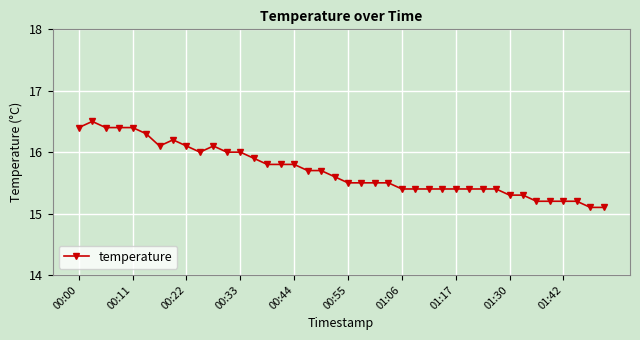

What is the smallest value displayed?

15.1